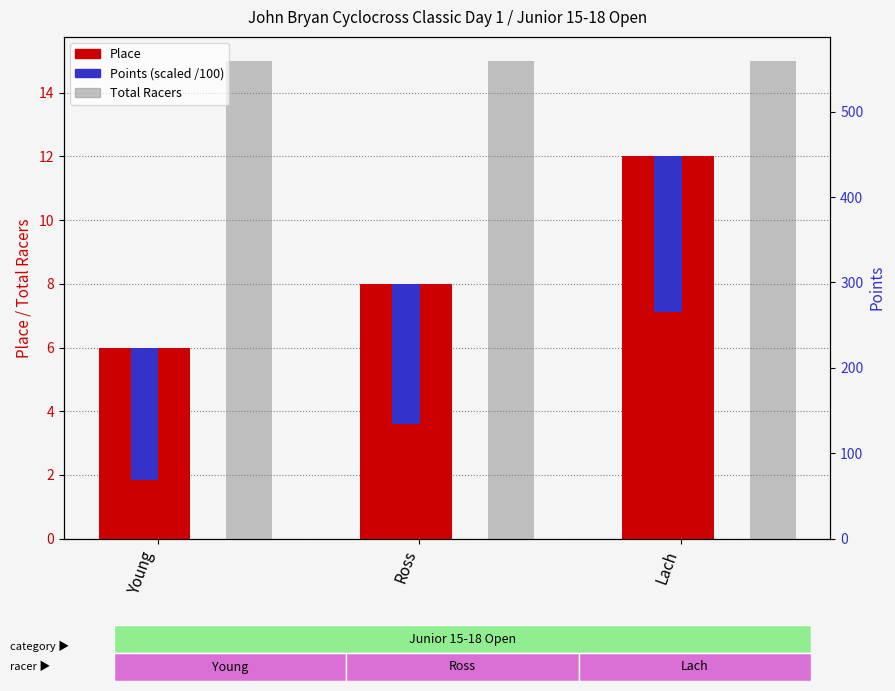

What is the sum of all Place values?

26.0